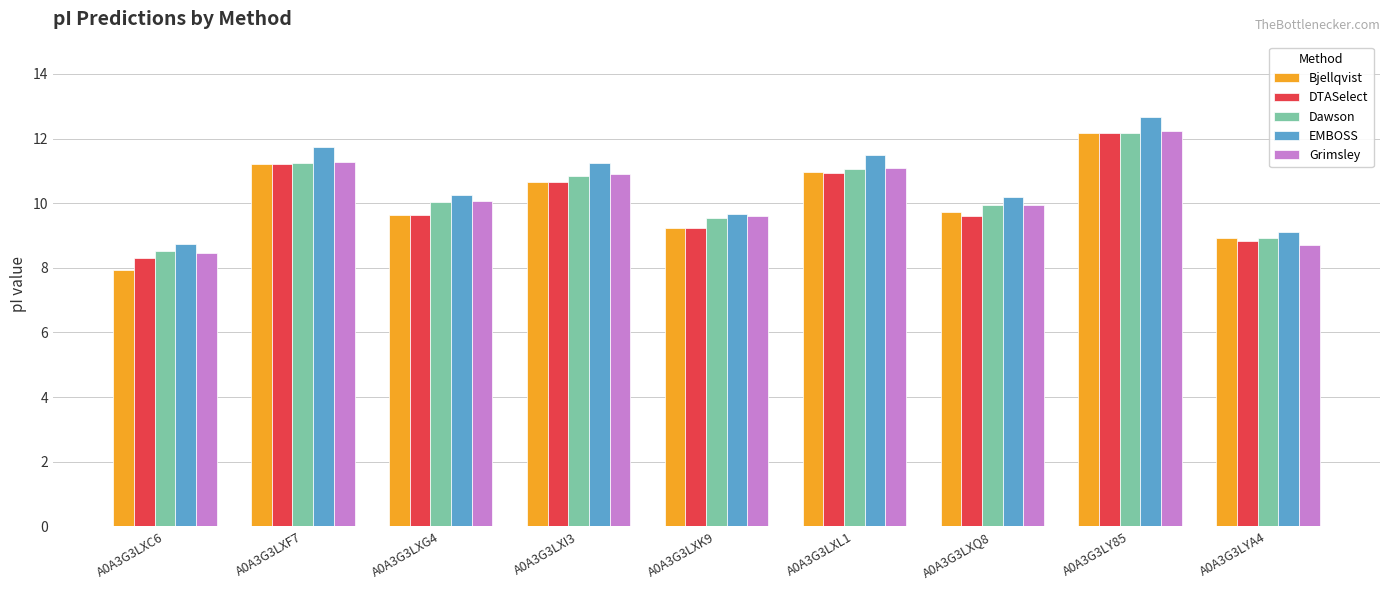

What is the sum of all Grimsley values?

92.3